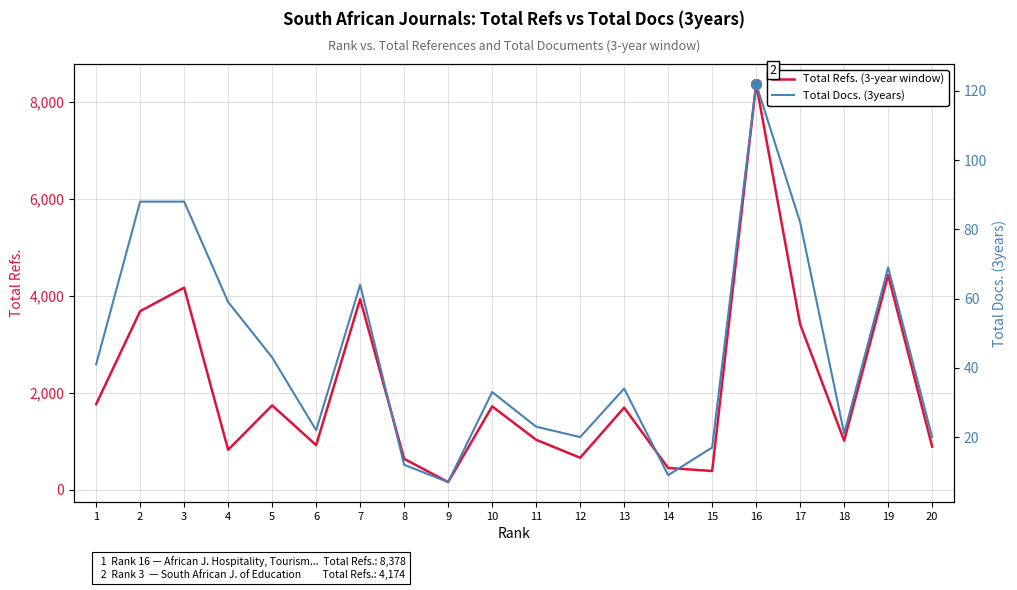

Which category has the lowest value across all series?

9